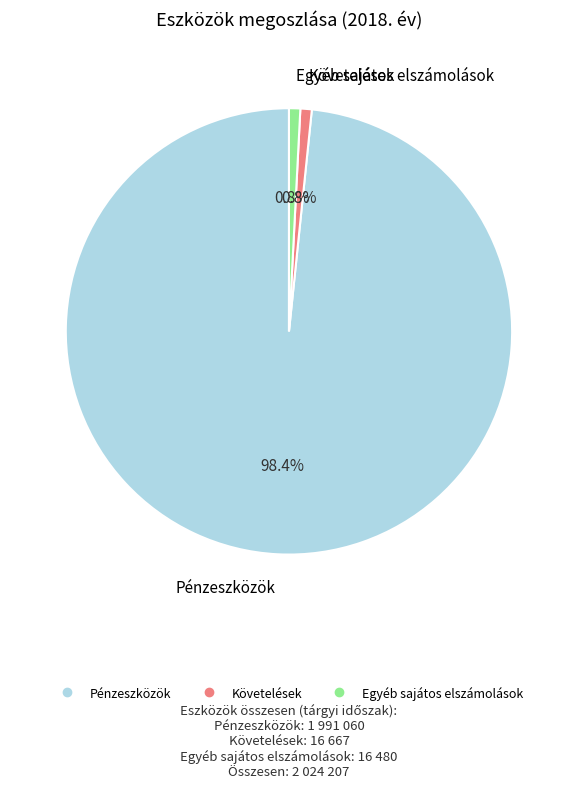

To the nearest percent, what percentage of the pie is Pénzeszközök?

98%